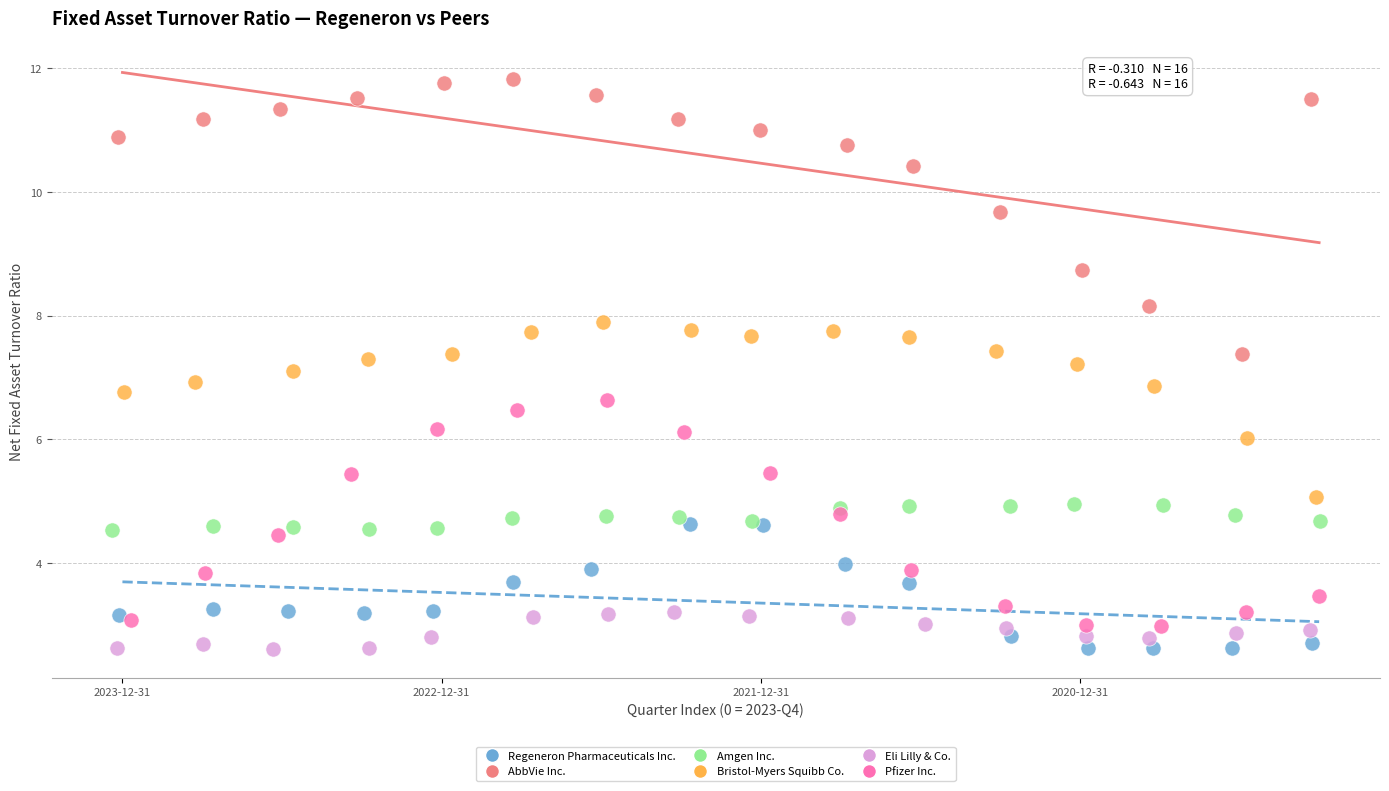

Which series has the largest Y range (max minus min)?

AbbVie Inc.